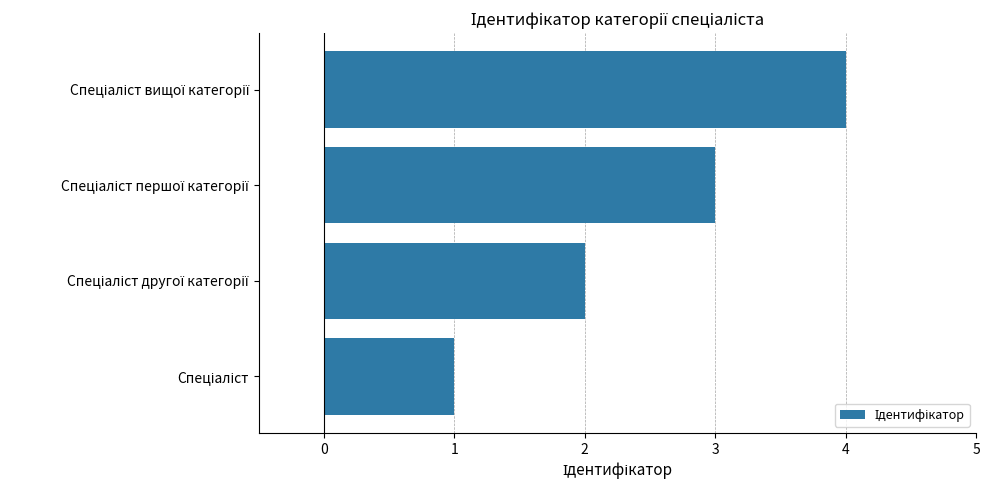

What is the difference between the maximum and minimum values?

3